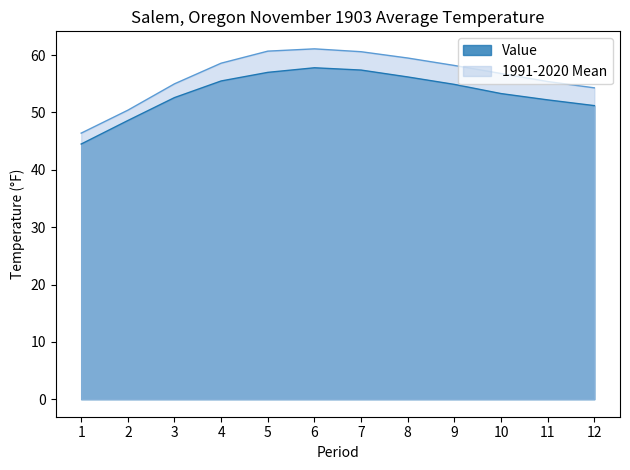

List the labels in order of 1991-2020 Mean value, smallest first.

1, 2, 12, 3, 11, 10, 9, 4, 8, 7, 5, 6